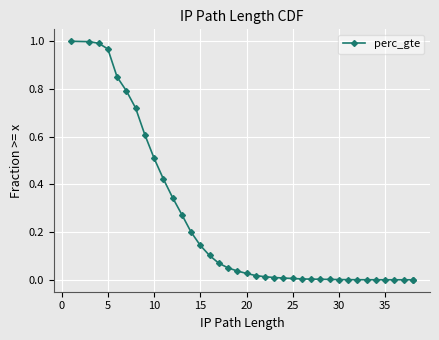

How many lines are shown in the chart?

1